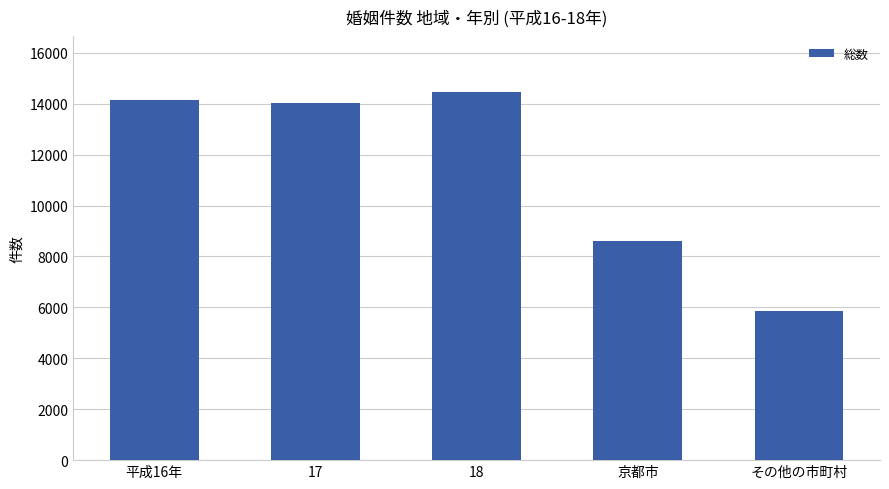

Reading left to right, transcribe all the data shown in this chart.

平成16年=14127	17=14030	18=14477	京都市=8613	その他の市町村=5864